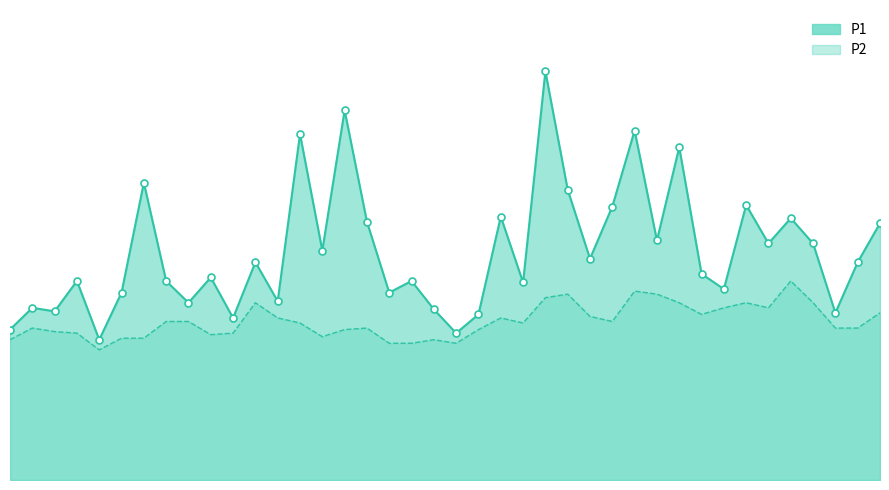

Is it true that P2 equals 2.0 at 01:25?

False